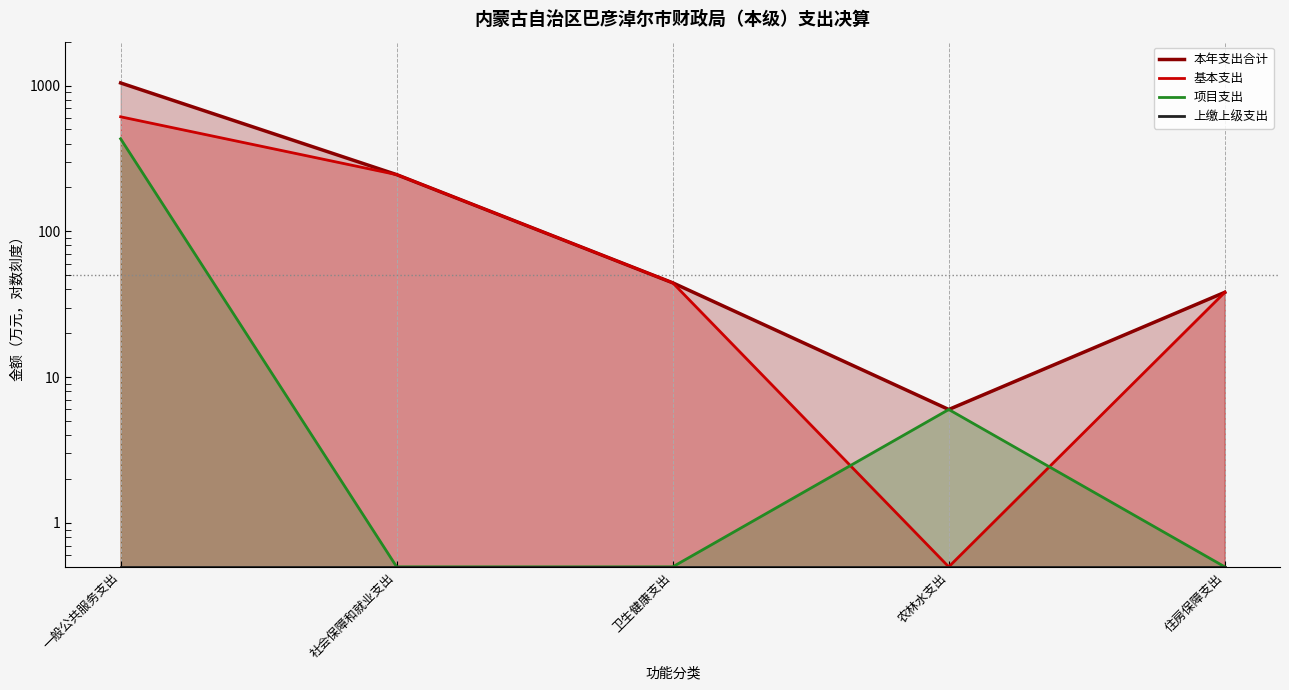

What is the total value across all series at 社会保障和就业支出?

491.0